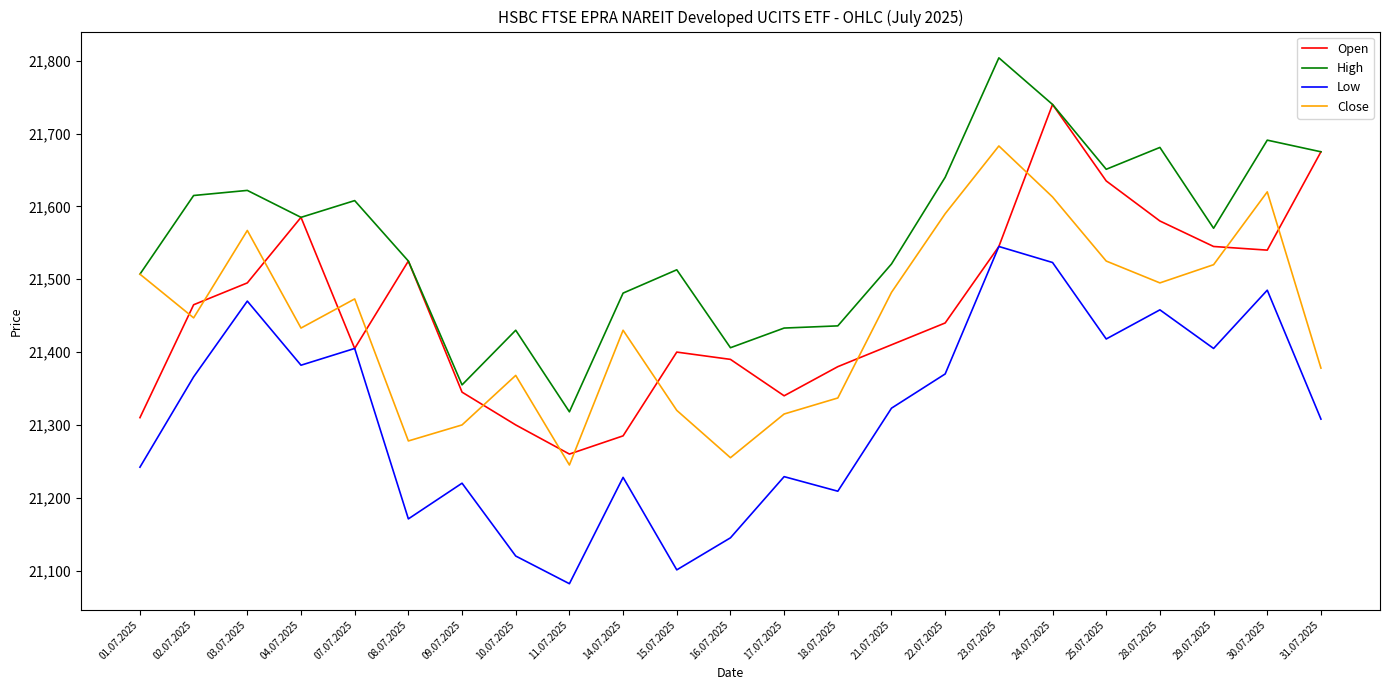

Rank the series by their maximum value, from lowest to highest.

Low, Close, Open, High